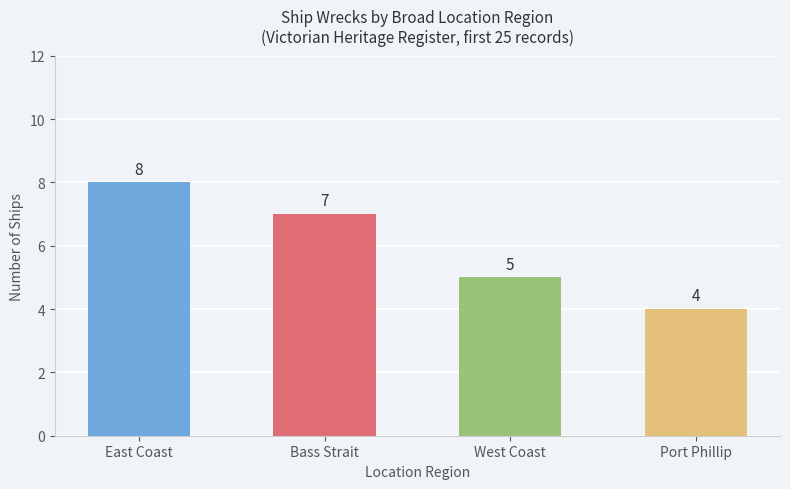

What is the difference between the maximum and minimum values?

4